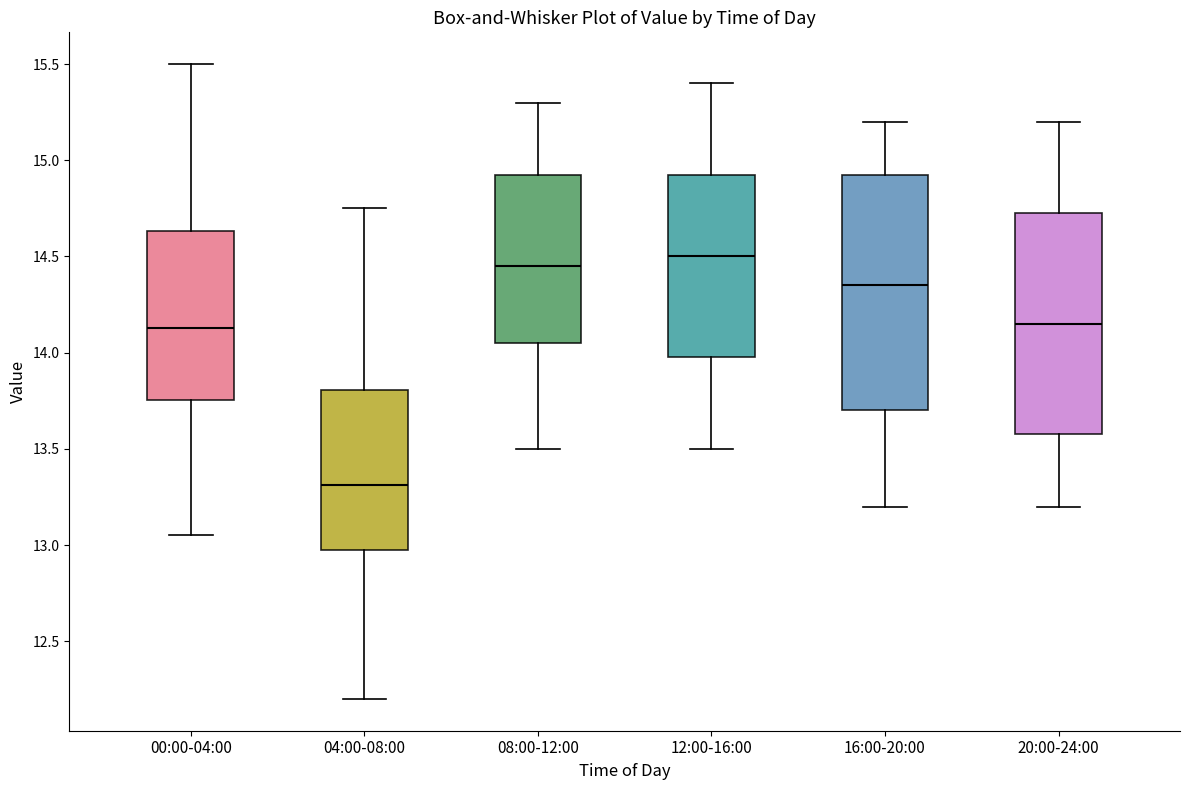

Where does the upper whisker of the box for 20:00-24:00 end on the y-axis? The values are not printed on the chart, so give them approximately, as read against the axis.

15.20